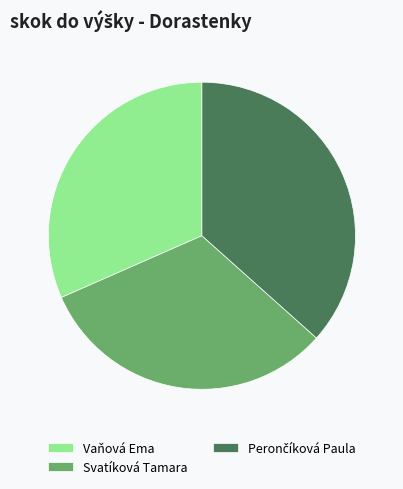

Does Vaňová Ema represent more than half of the total?

No